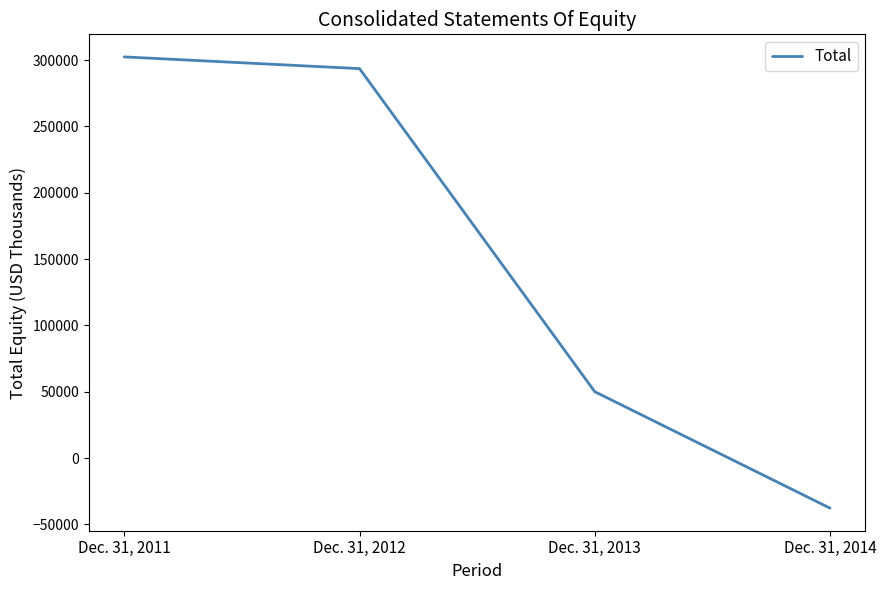

How many negative values are there?

1